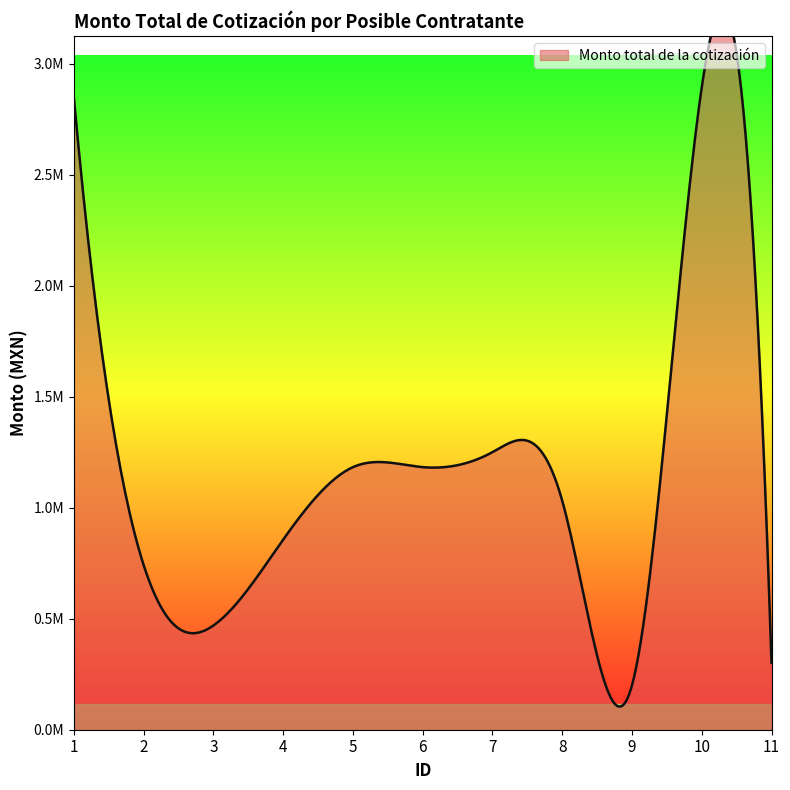

True or false: the data shows 1030942.2 at 8.

True